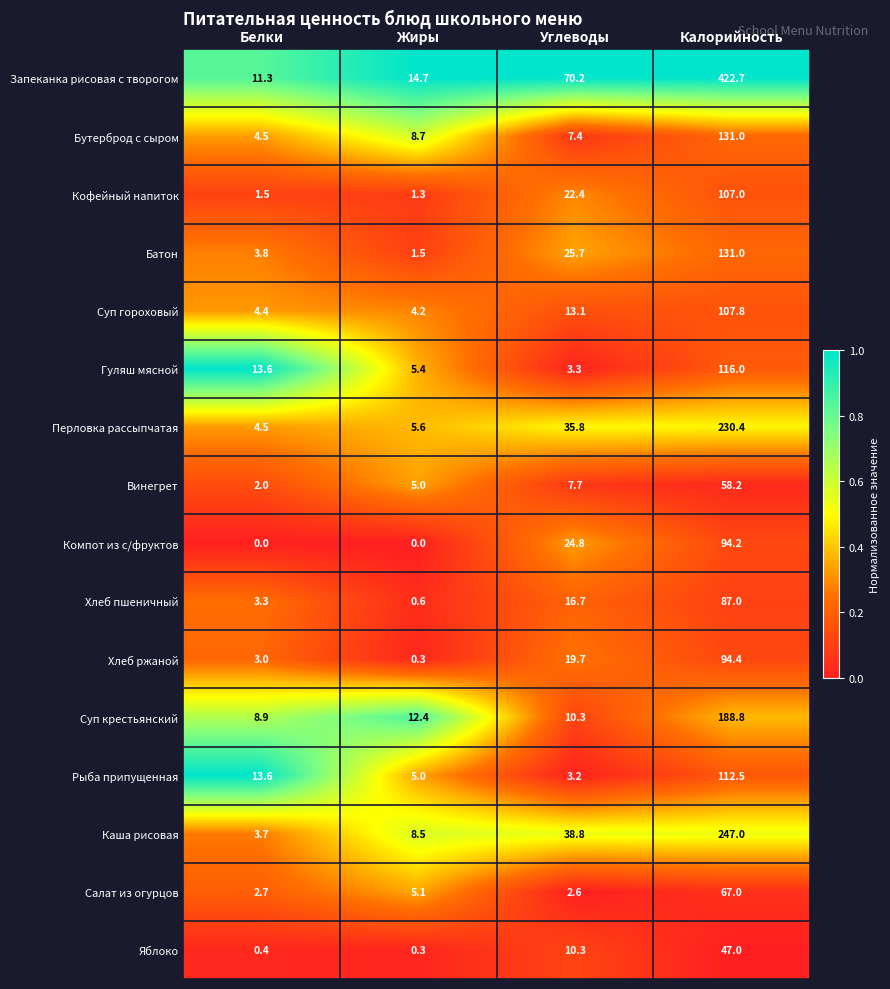

Is it true that Рыба припущенная equals 3.2 at Углеводы?

True